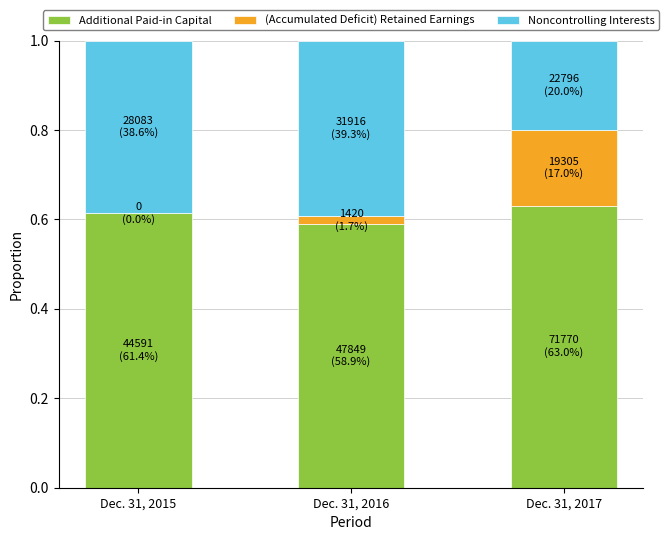

What is the total value across all series at Dec. 31, 2017?

1.0